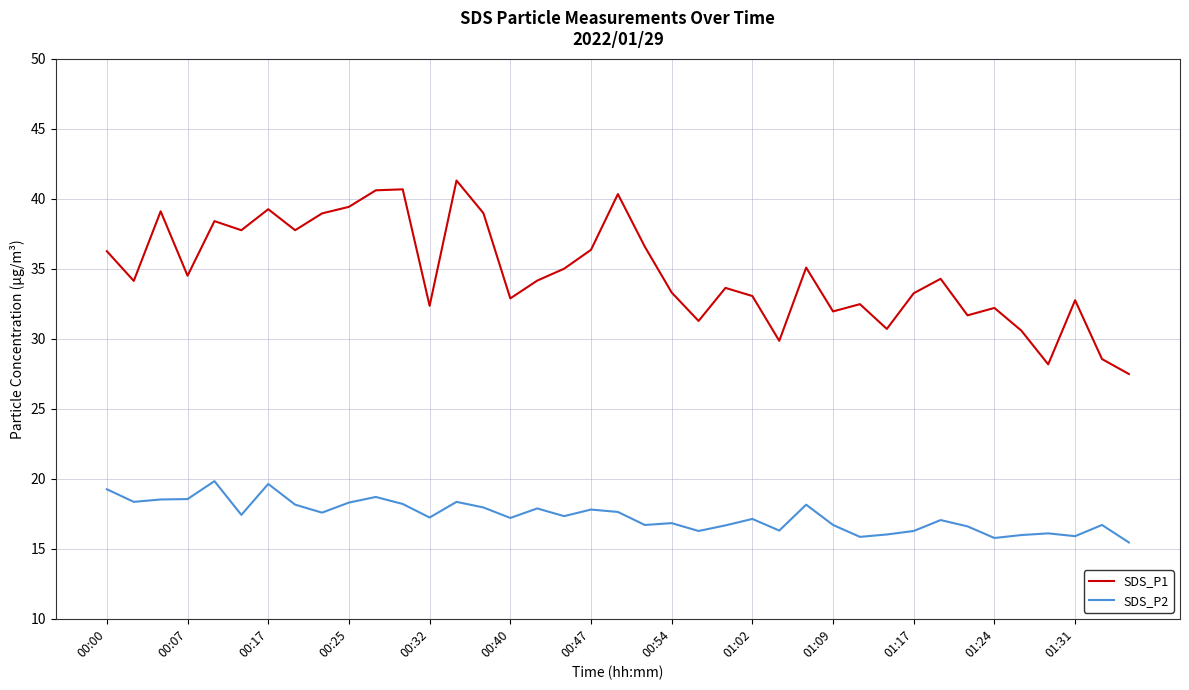

Which series has the largest range (max minus min)?

SDS_P1